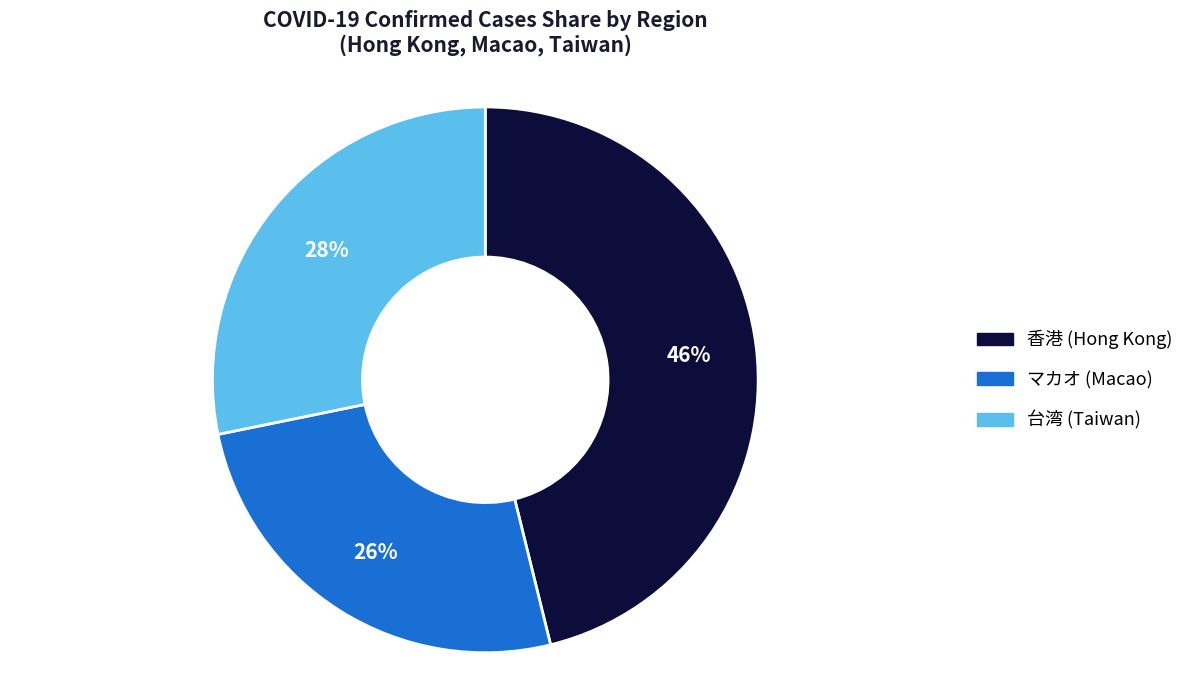

How many segments does this pie chart have?

3